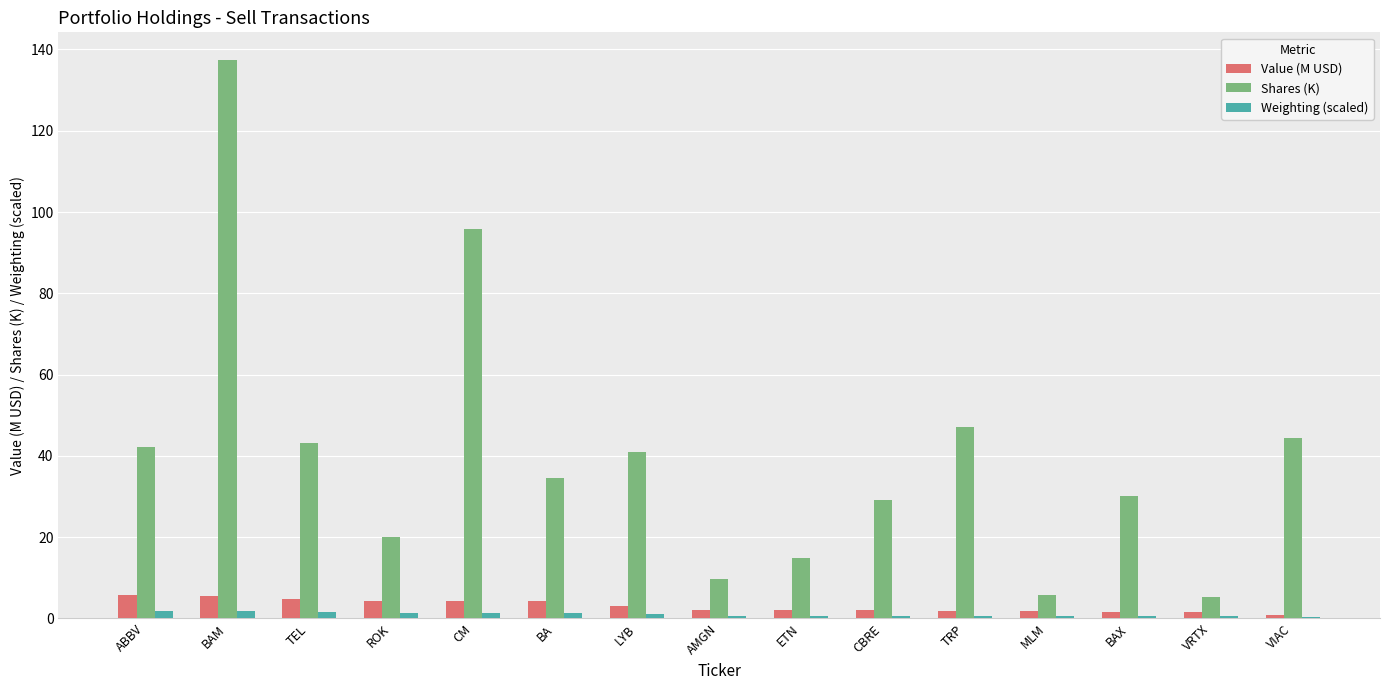

Is it true that Shares (K) equals 44.4 at VIAC?

True